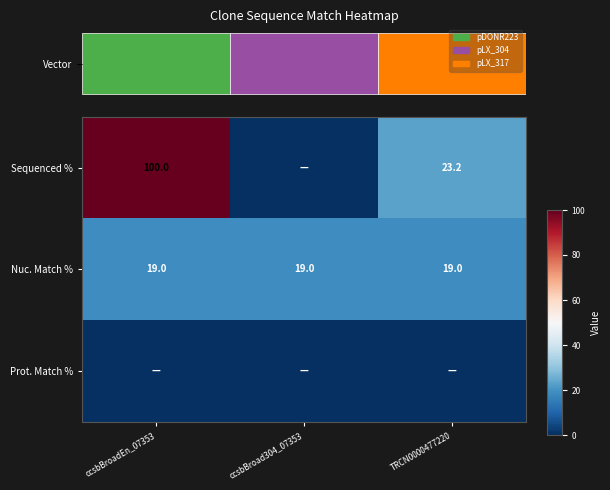

The value of Nuc. Match % at ccsbBroadEn_07353 is 19.0. True or false?

True